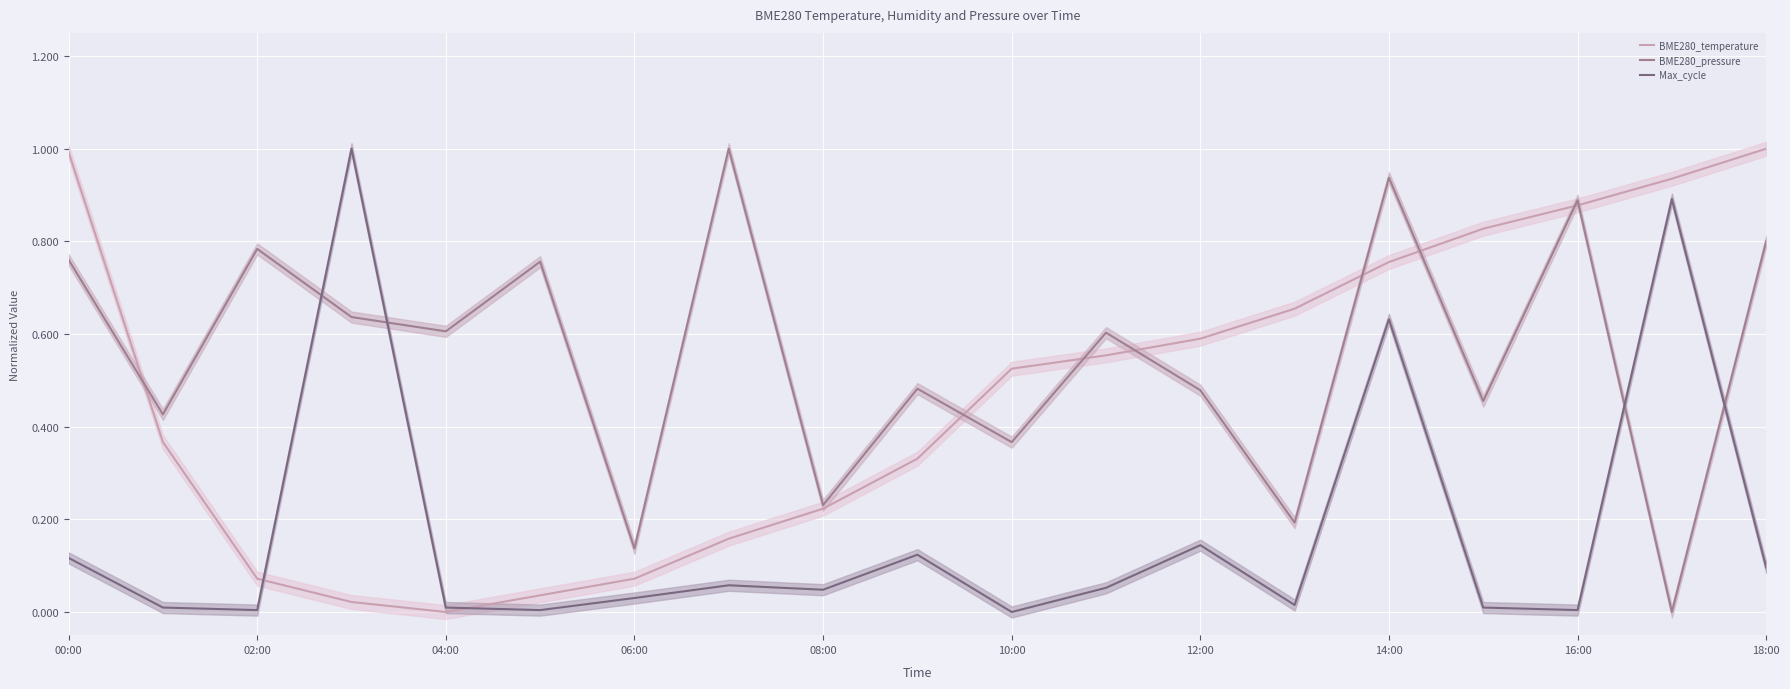

The BME280_pressure series shows 1.7 at 14:00. True or false?

False